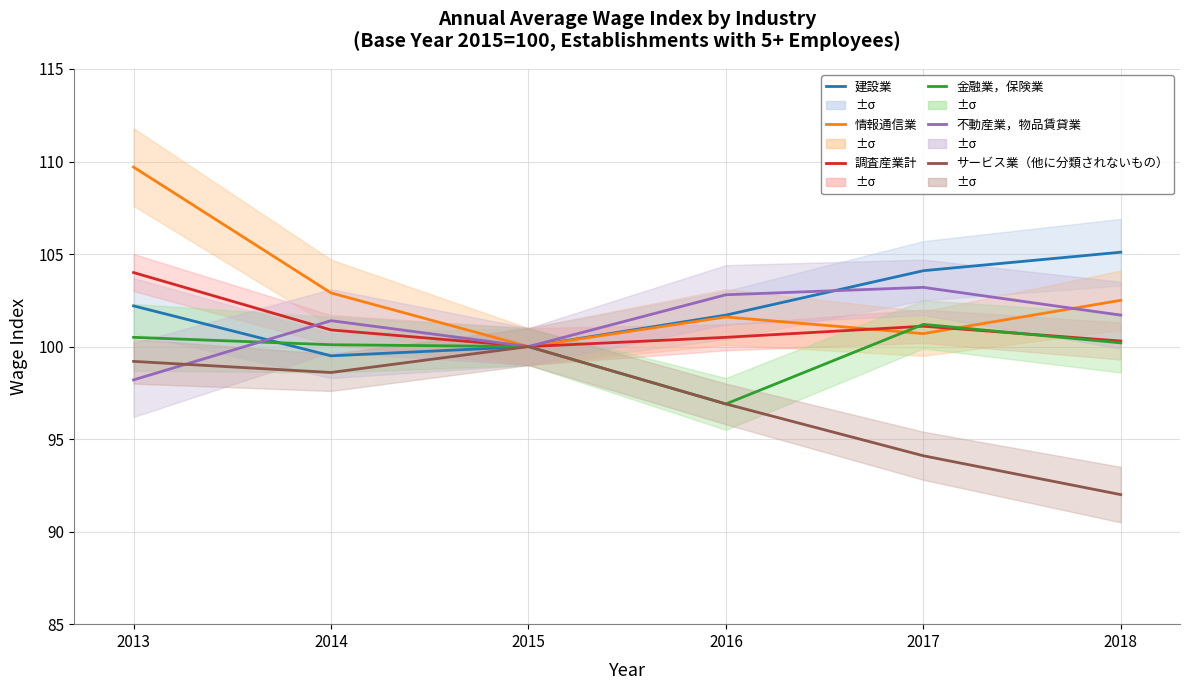

Which series changed the most between 2017 and 2018?

サービス業（他に分類されないもの）